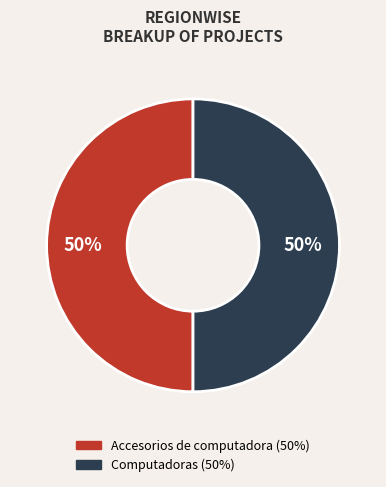

What percentage is the Accesorios de computadora slice, to the nearest percent?

50%